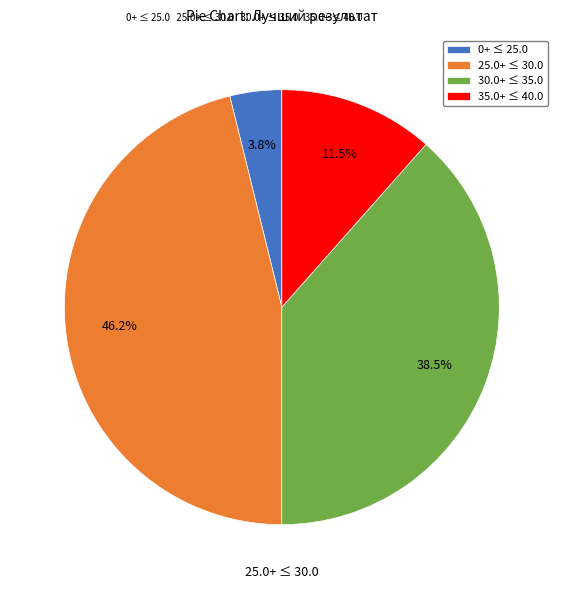

Is there a majority slice in this chart?

No